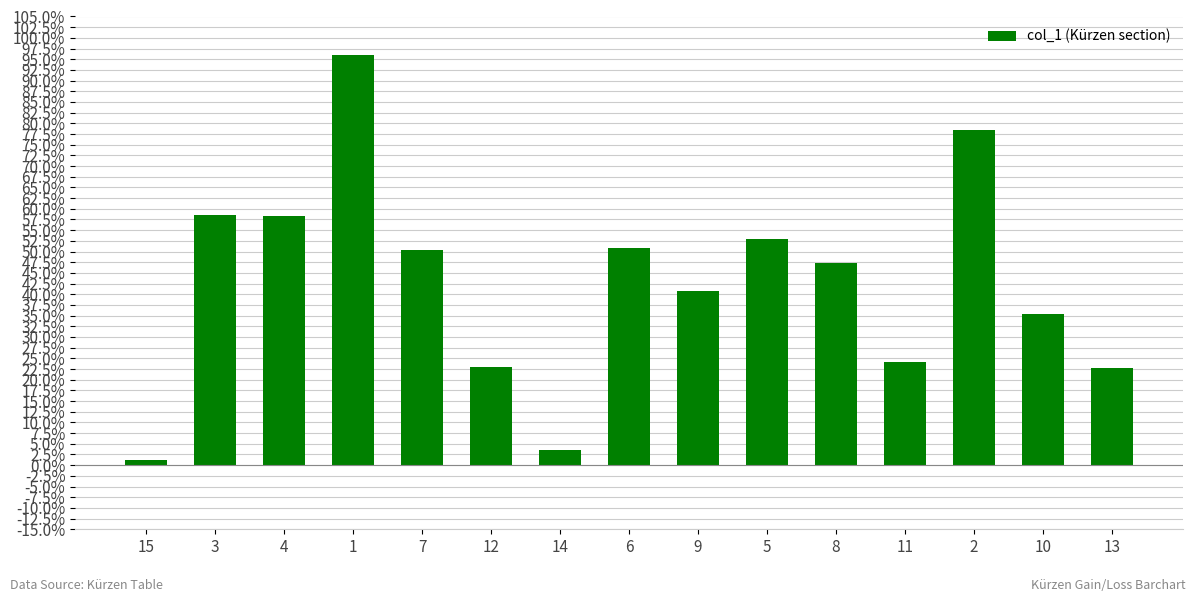

What is the difference between the values at 2 and 8?

0.3